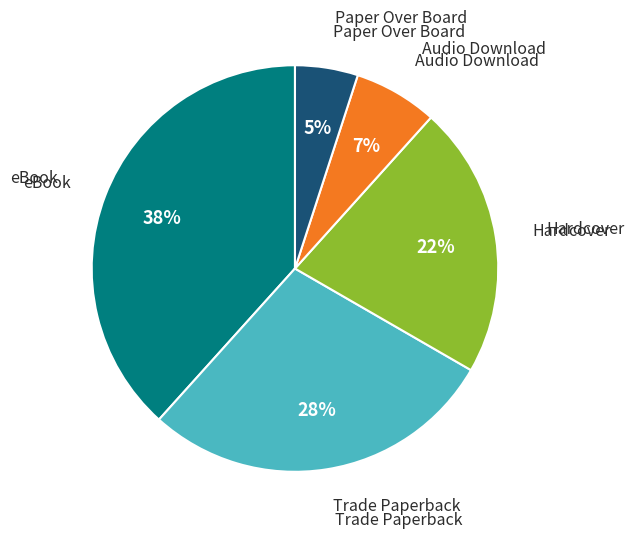

Is there a majority slice in this chart?

No